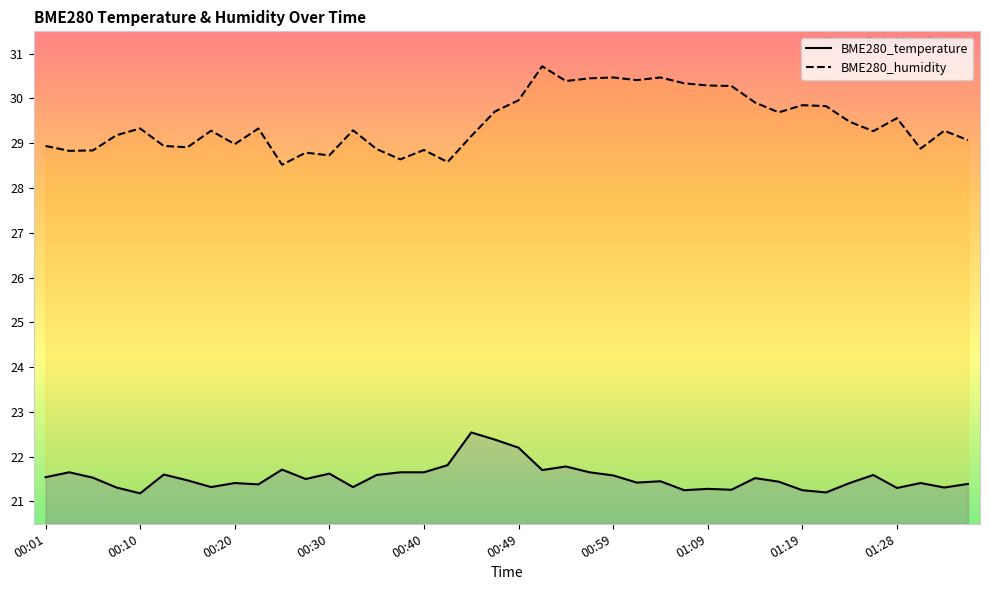

In BME280_humidity, how many points are higher than both neighbors (excluding endpoints)?

12